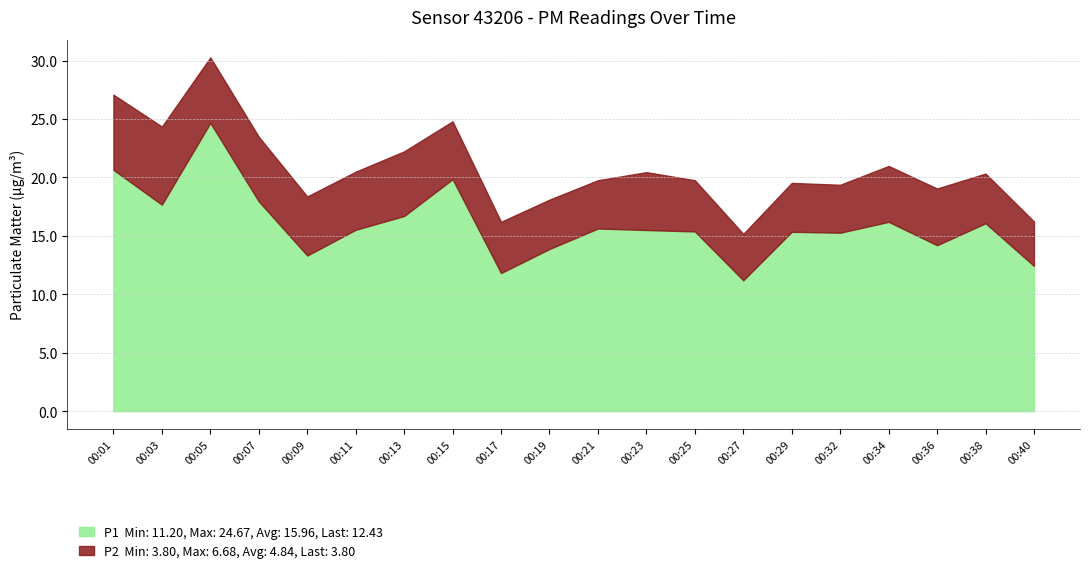

Rank the series by their average value, from lowest to highest.

P2, P1